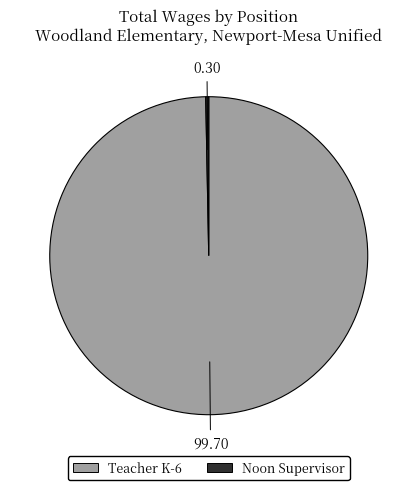

Do Noon Supervisor and Teacher K-6 together represent more than half of the pie?

Yes